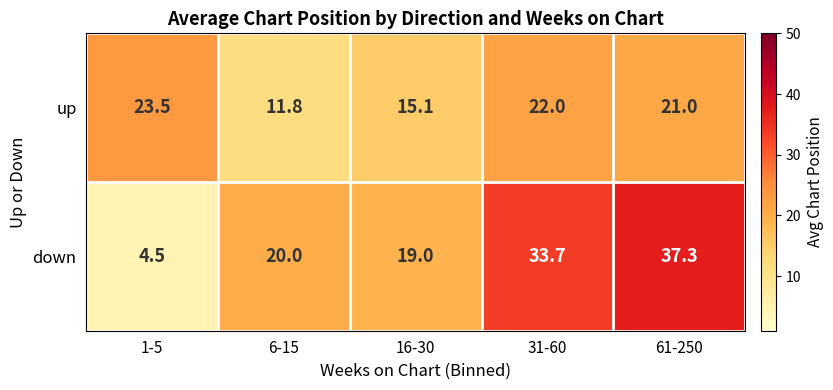

What is the smallest value displayed?

4.5